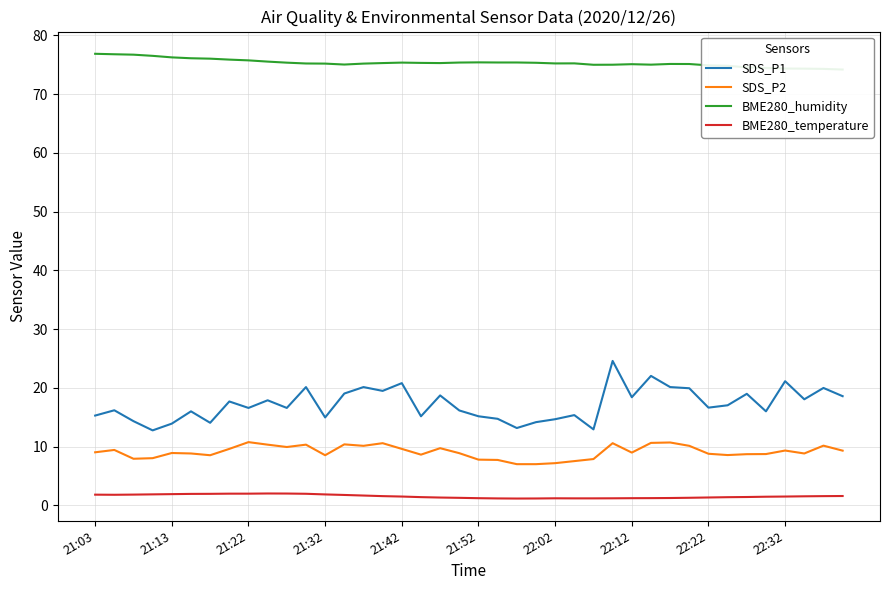

Is this an area chart (filled region under the line)?

No